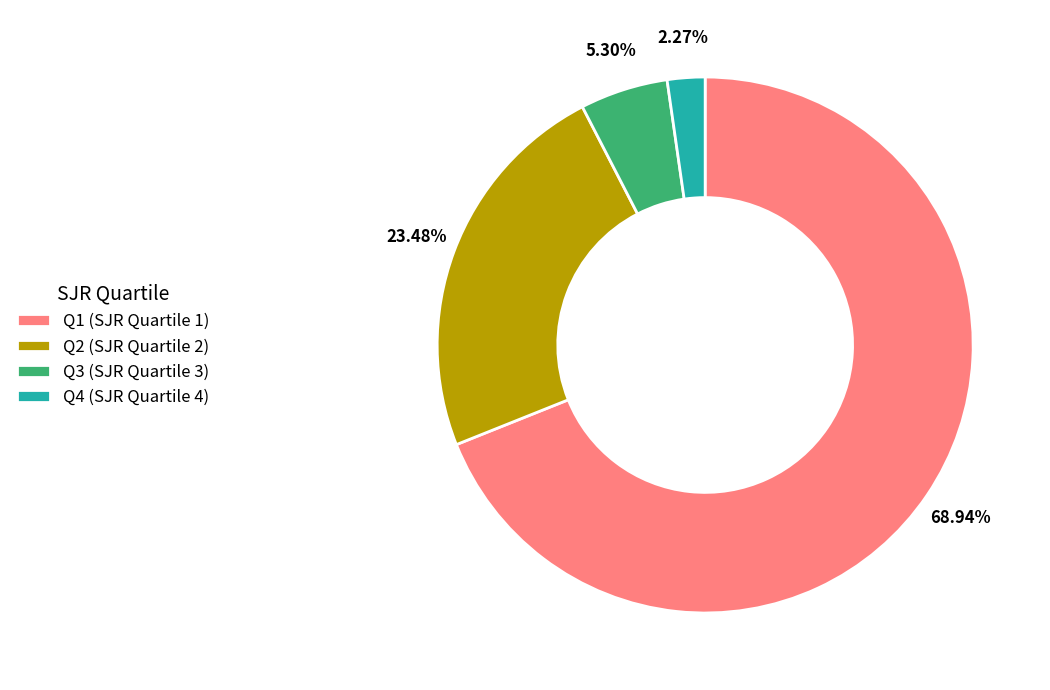

True or false: Q2 accounts for 23% of the total.

True